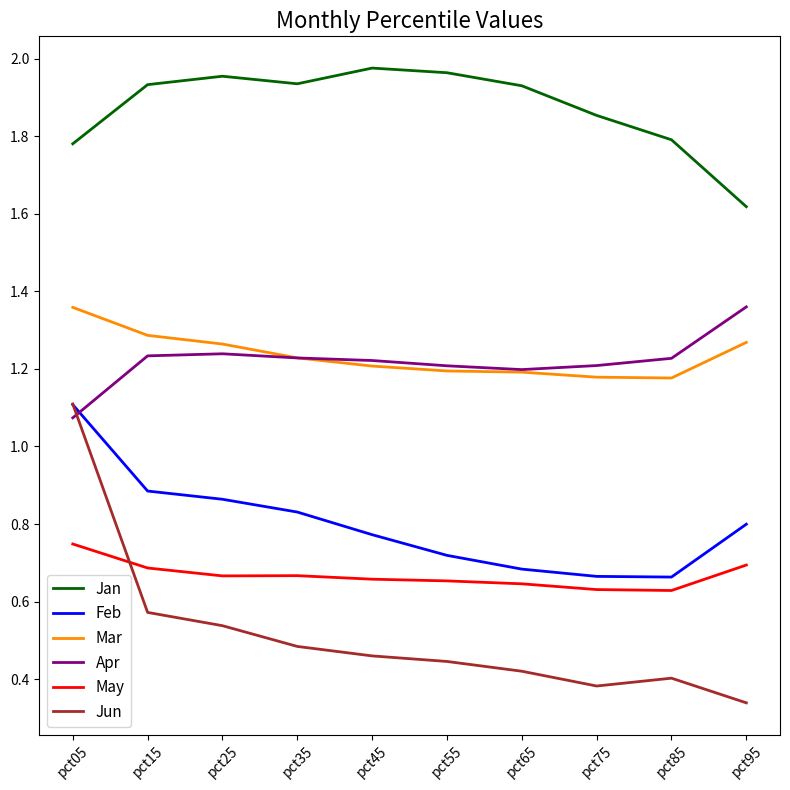

How many May values are between 0 and 1?

10